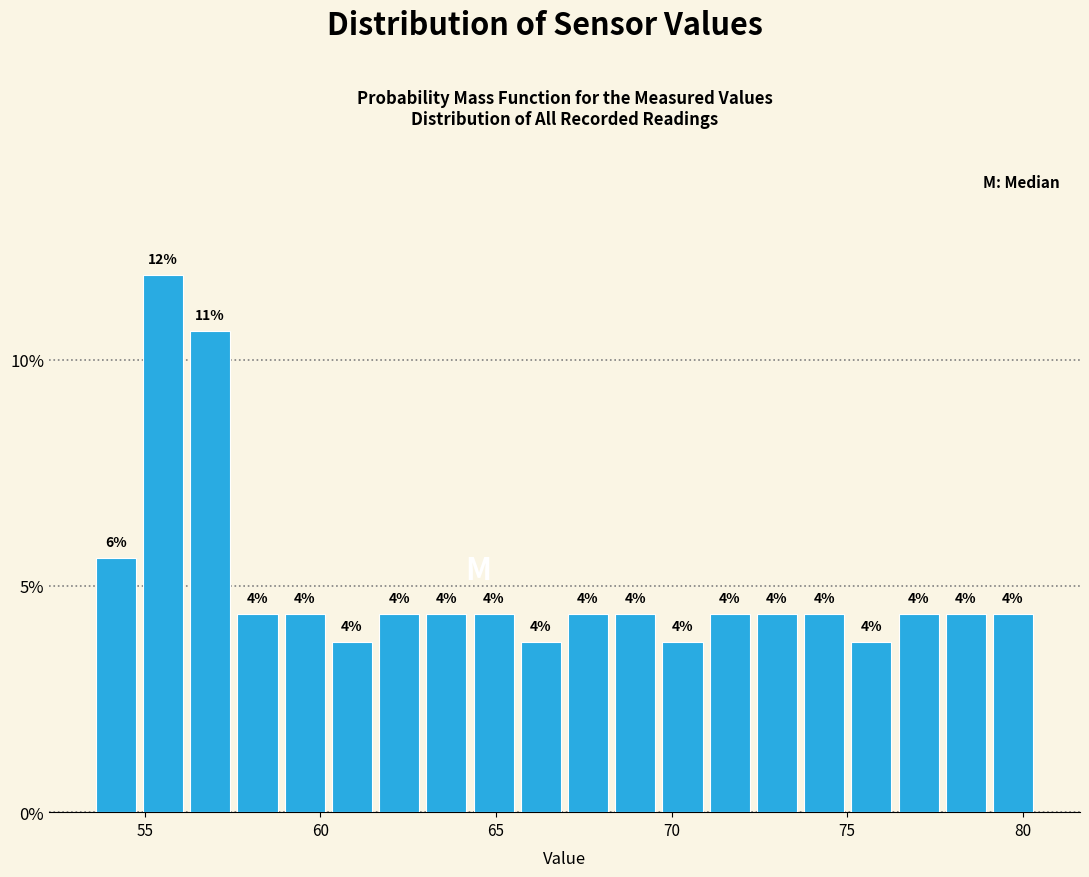

Around what value on the x-axis is the tallest bar? Give the approximate position of its centre, as read against the axis.

55.5